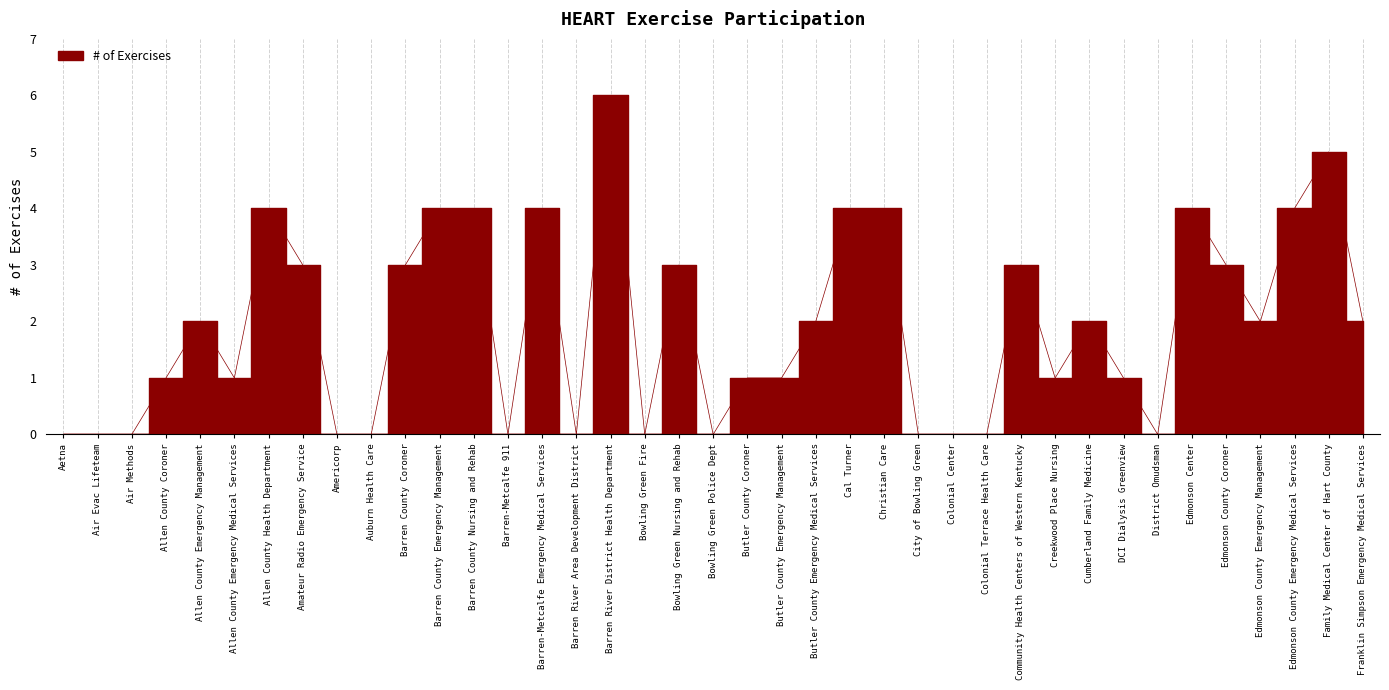

True or false: the data shows -3 at Air Methods.

False